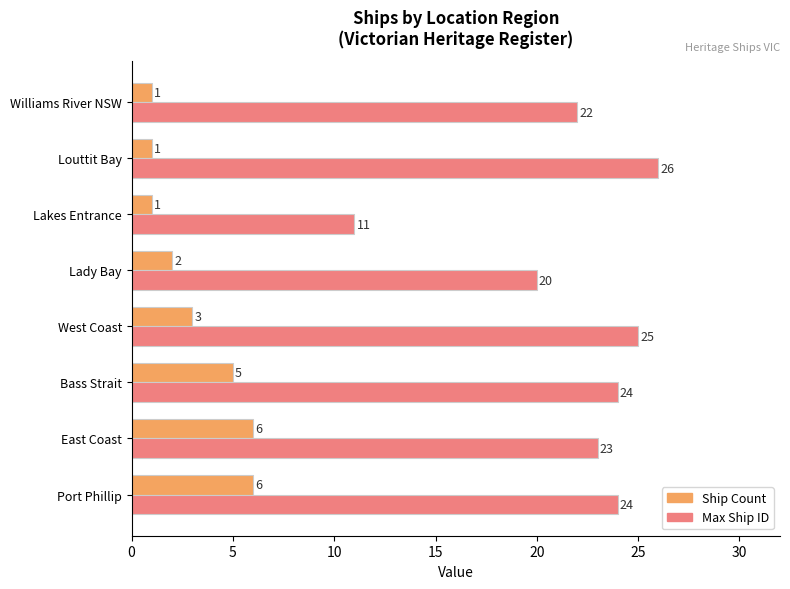

Rank the series by their average value, from highest to lowest.

Max Ship ID, Ship Count